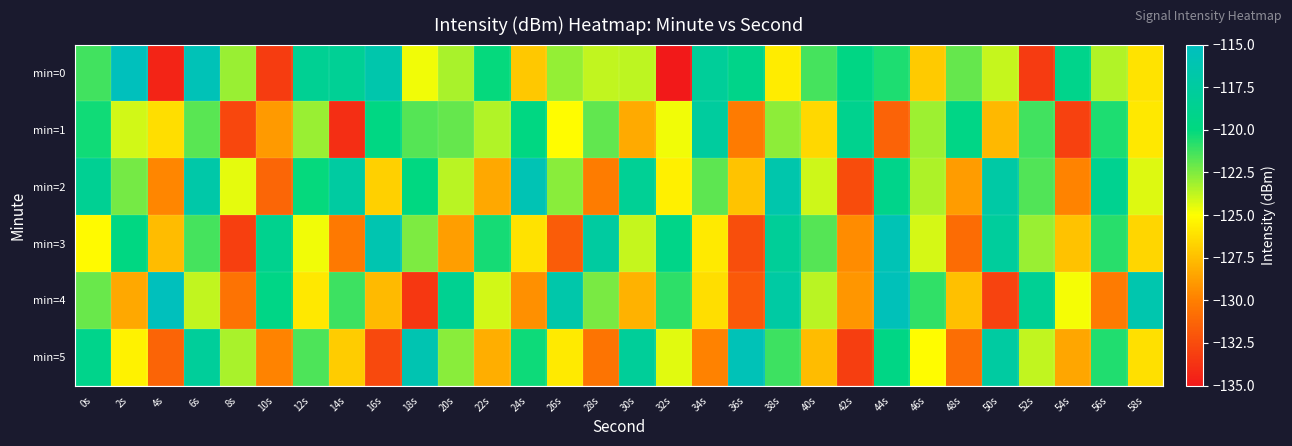

Rank the series by their maximum value, from highest to lowest.

min=0, min=4, min=5, min=3, min=2, min=1